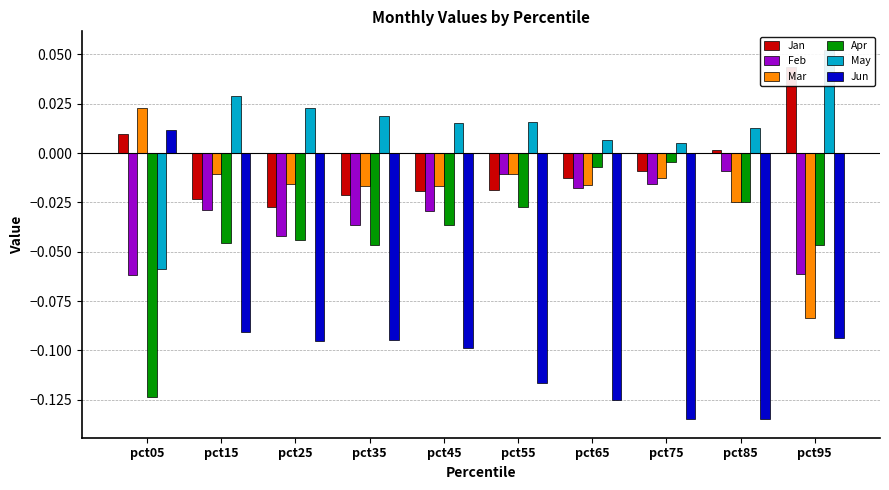

What is the difference between the maximum and minimum values in the Feb series?

0.1